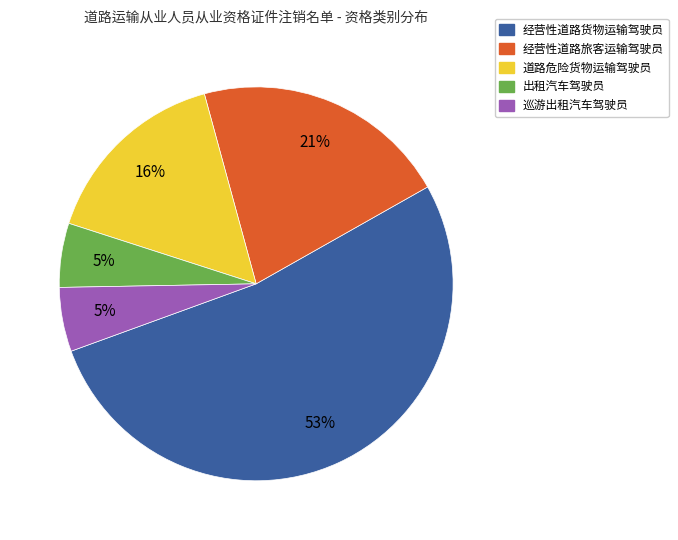

Which slice represents more than half of the pie?

经营性道路货物运输驾驶员